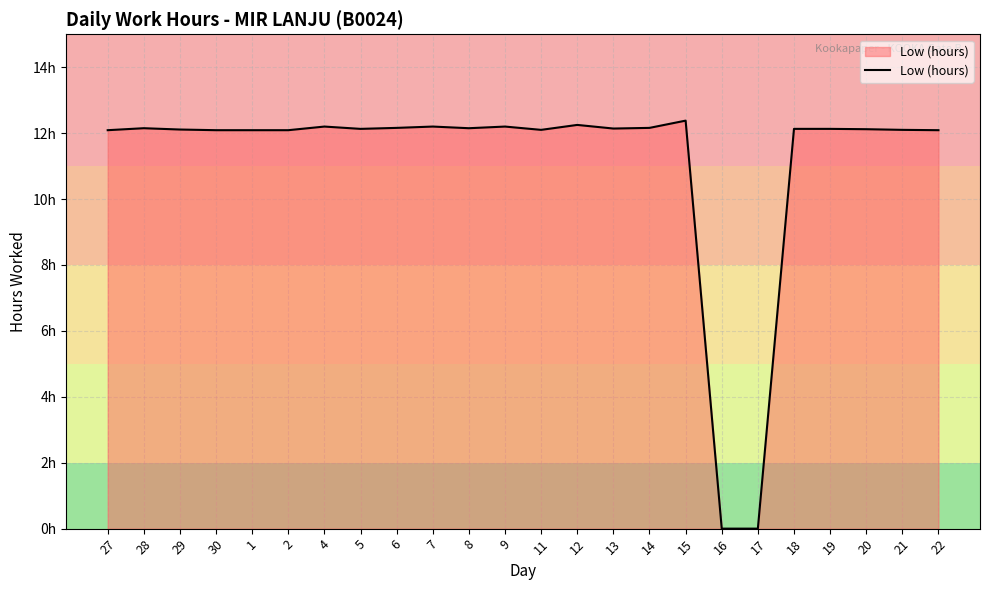

Does the chart display data point markers on the line(s)?

No